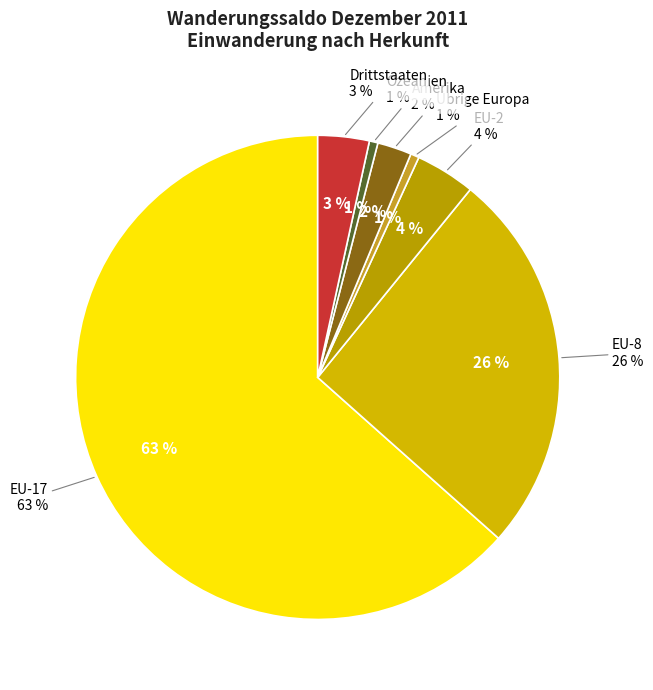

Rank the categories by value from lowest to highest.

Übrige Europa, Ozeanien, Amerika, Drittstaaten, EU-2, EU-8, EU-17